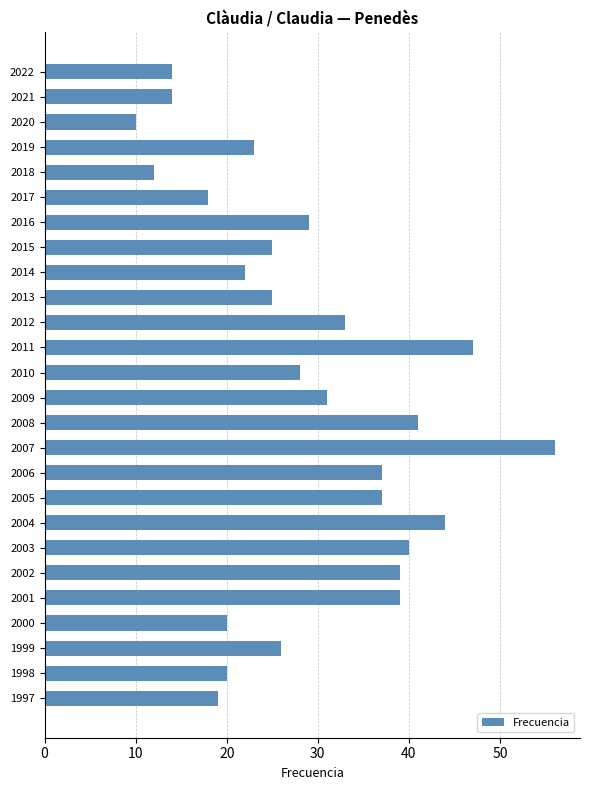

Is it true that the value at 2018 is 12?

True